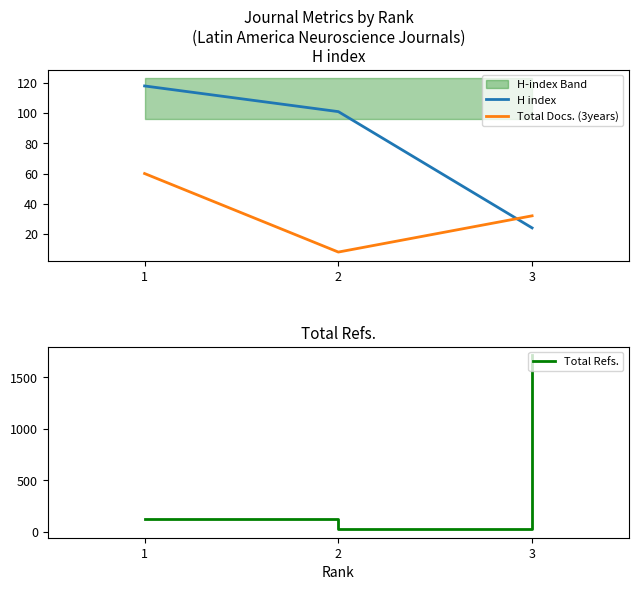

What is the total value across all series at 2?

135